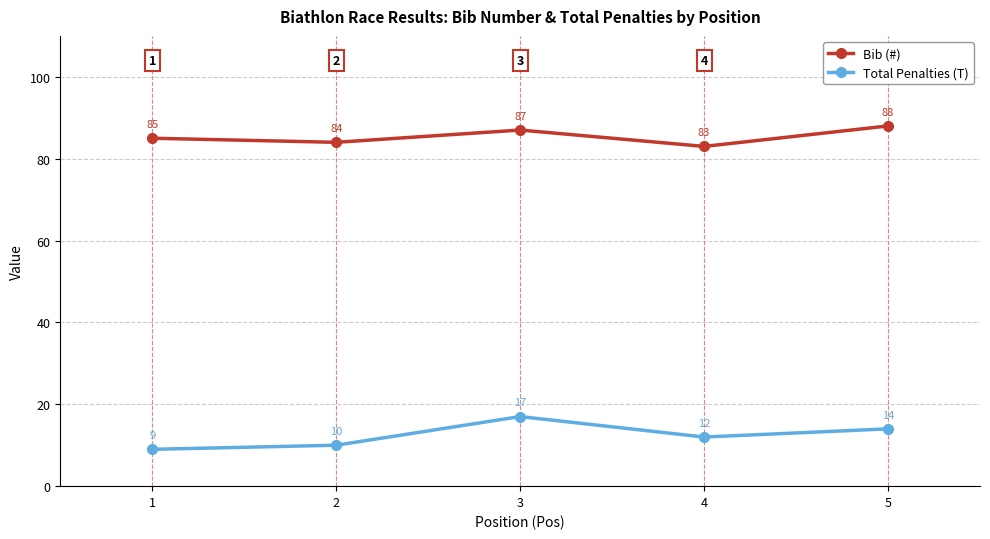

True or false: Bib (#) and Total Penalties (T) cross at least once.

False